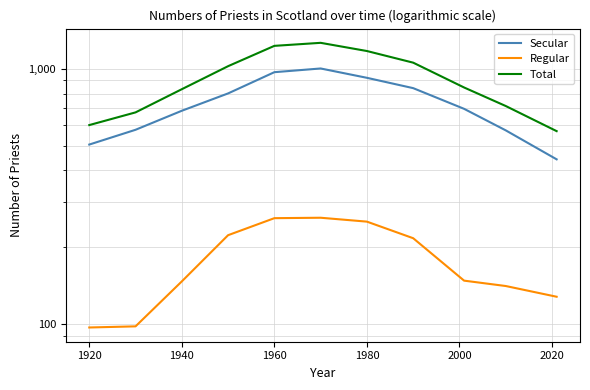

True or false: Regular has more than 2 points higher than both neighbors.

False